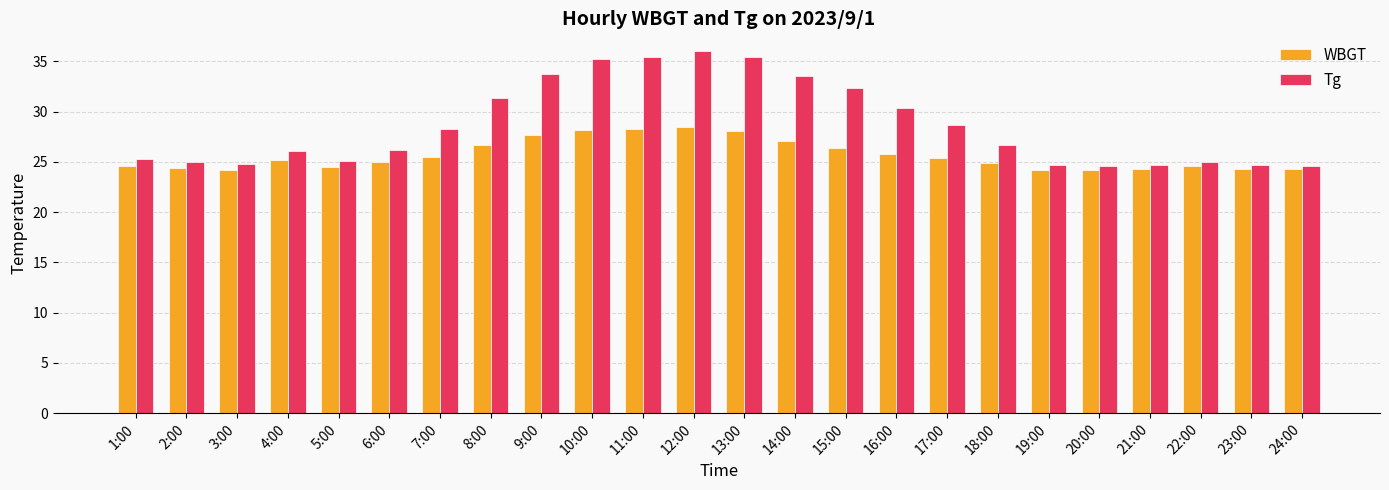

What is the difference between the highest and lowest values at 9:00?

6.1